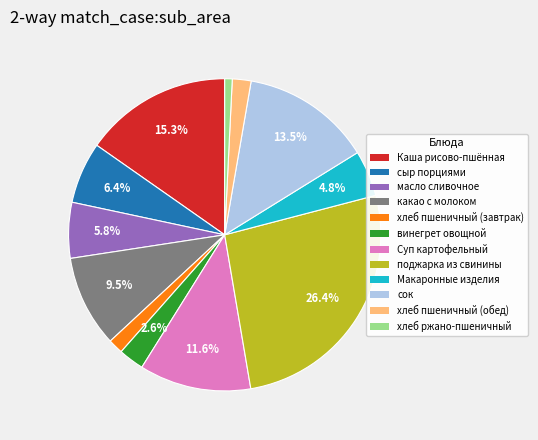

Does any single category account for the majority?

No